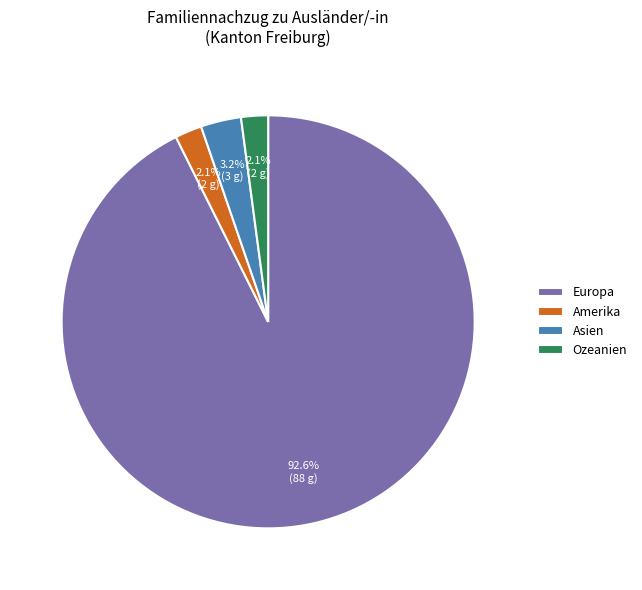

What is the ratio of the value at Amerika to the value at Asien?

0.7